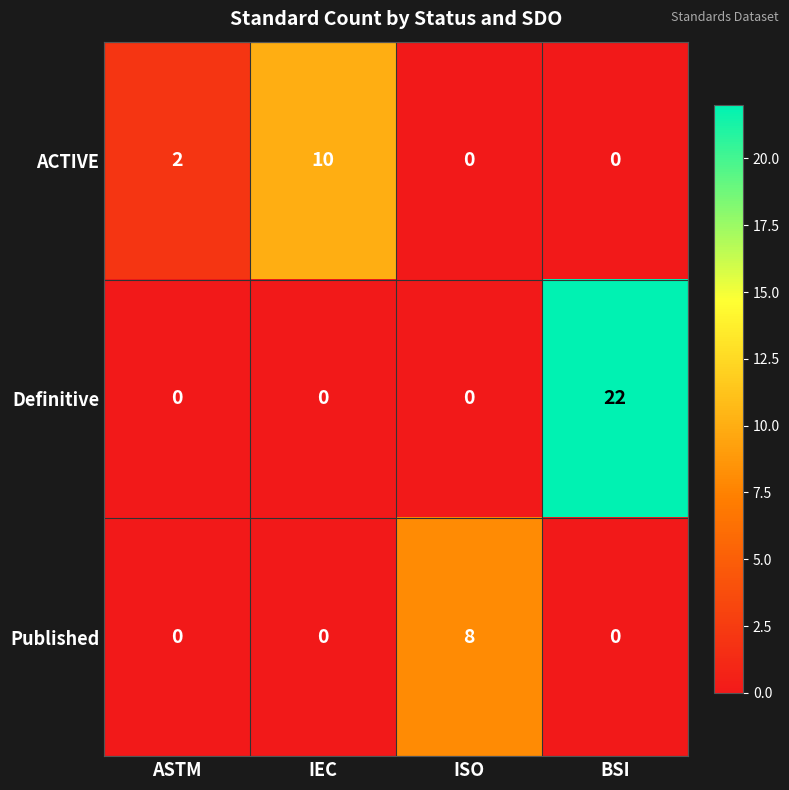

What is the total value across all series at BSI?

22